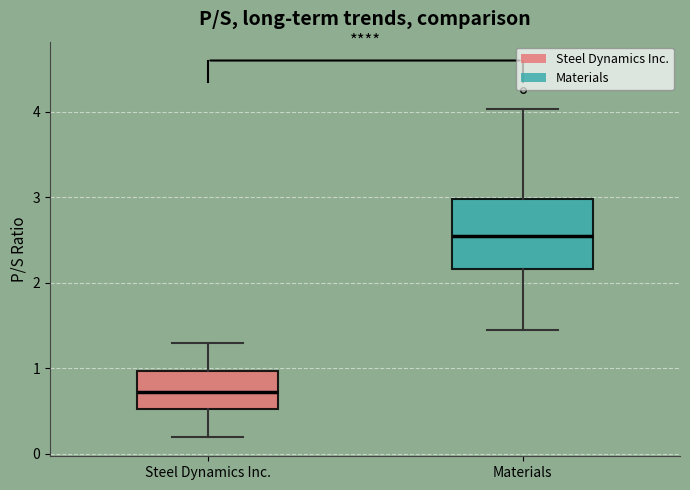

Reading left to right, transcribe this box plot: for each box, give where its median line is, the range the box spans, and where its two whiskers end, as read against the y-axis. The values are not printed on the chart, so give them approximately, as read against the axis.

Steel Dynamics Inc.: median 0.7, box 0.5 to 1.0, whiskers 0.2 to 1.3
Materials: median 2.6, box 2.2 to 3.0, whiskers 1.5 to 4.0